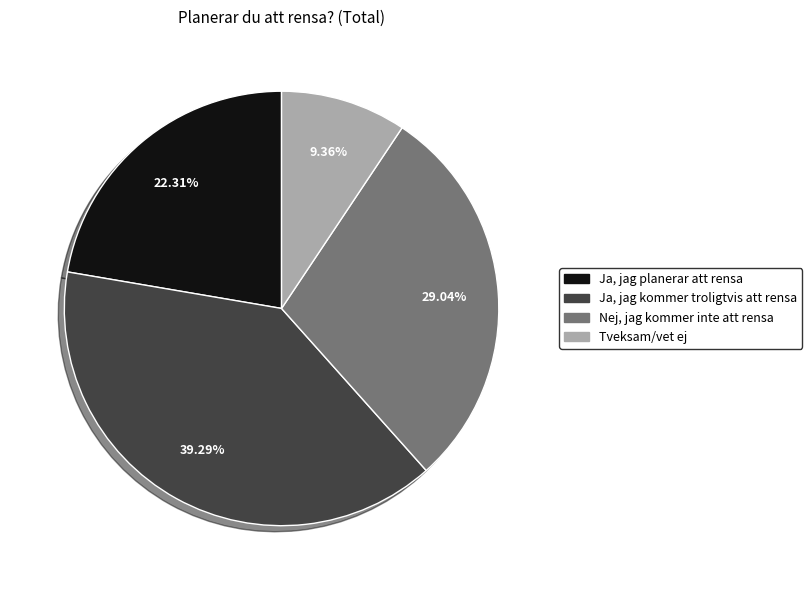

Does Tveksam/vet ej represent more than half of the total?

No